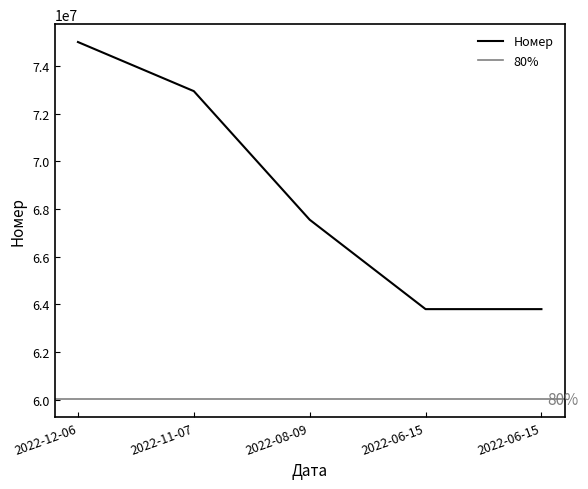

What is the difference between the maximum and minimum values?

11213884